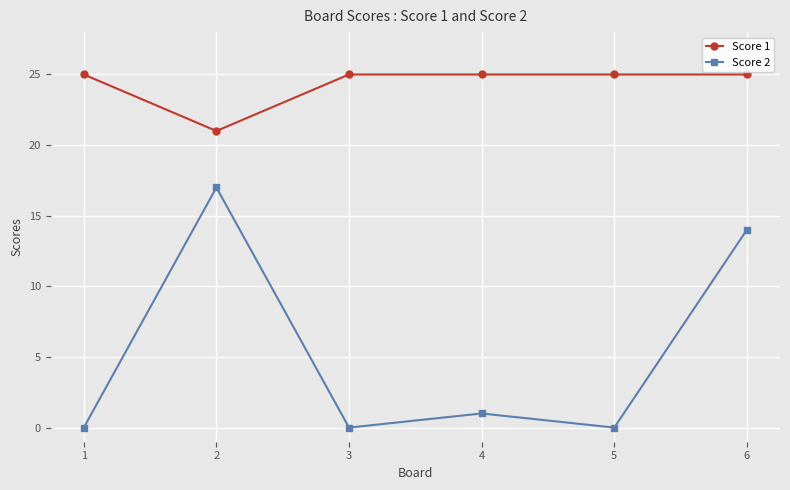

What is the greatest value displayed?

25